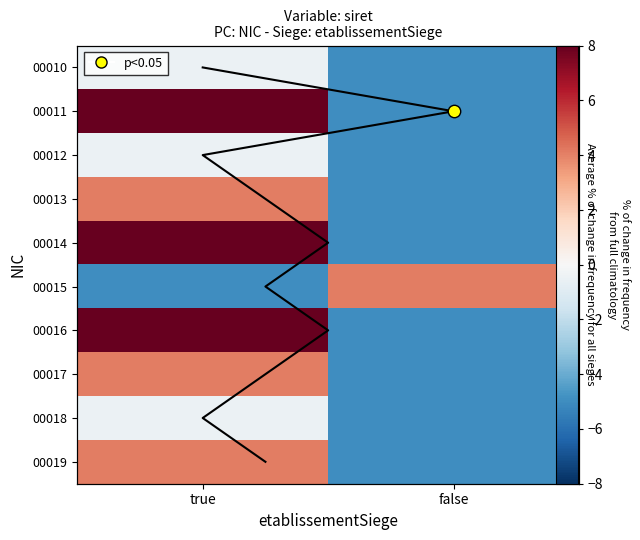

How many categories are shown in the chart?

2